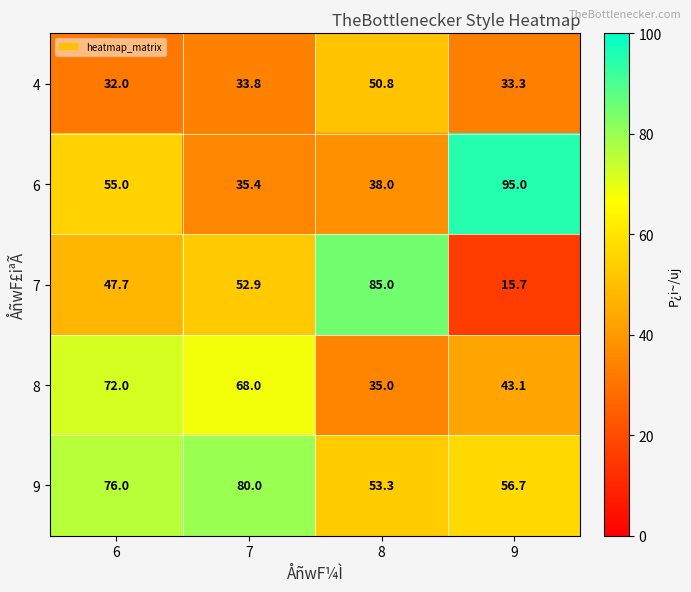

What is the total value across all series at 9?

243.8